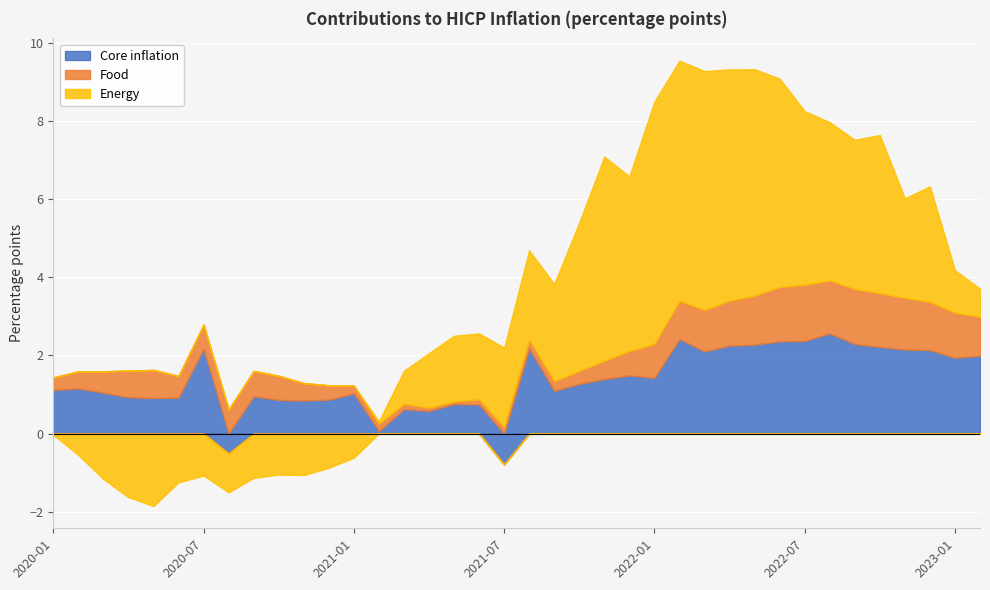

How many categories are shown in the chart?

38